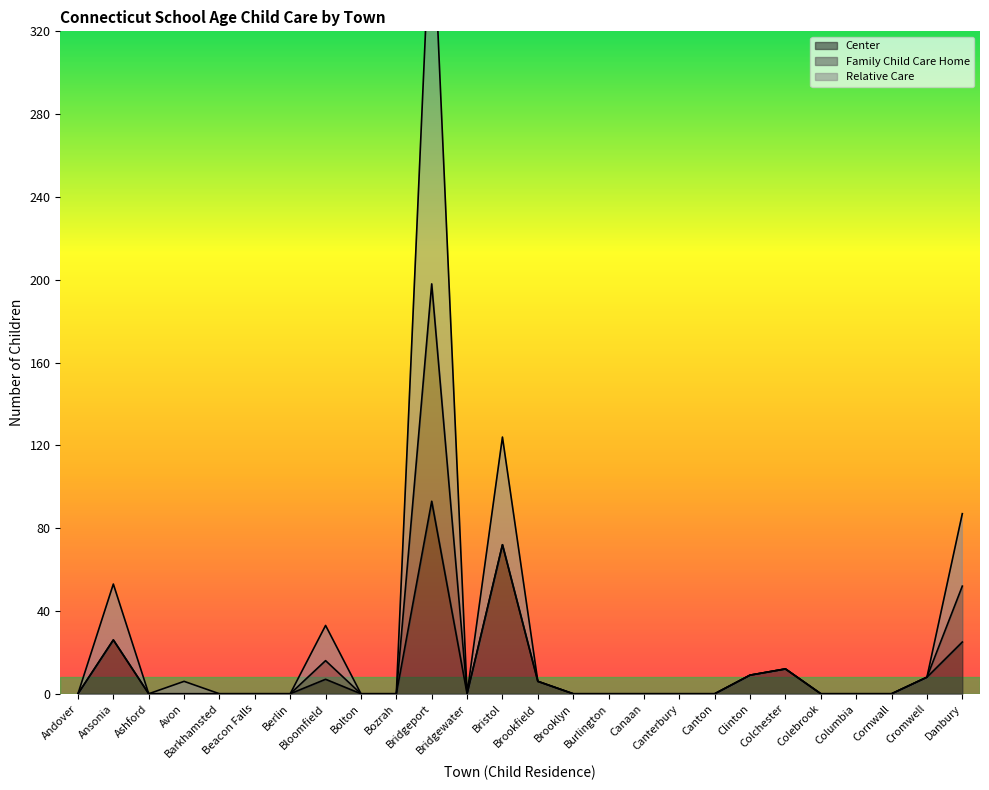

At which category does Relative Care reach its first local valley?

Ashford